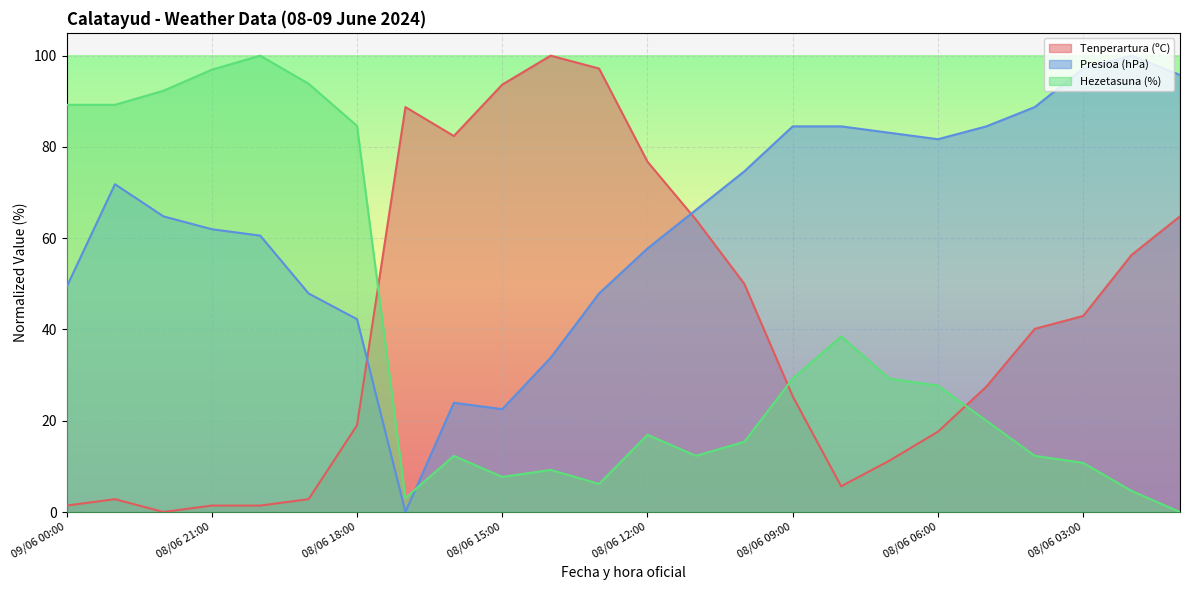

What is the label of the 20th point from the right?

08/06 20:00